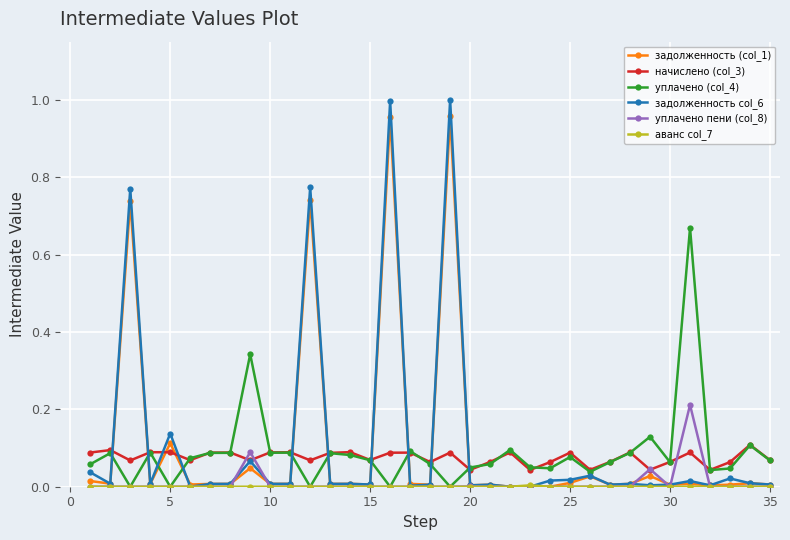

Which series has the largest range (max minus min)?

задолженность col_6